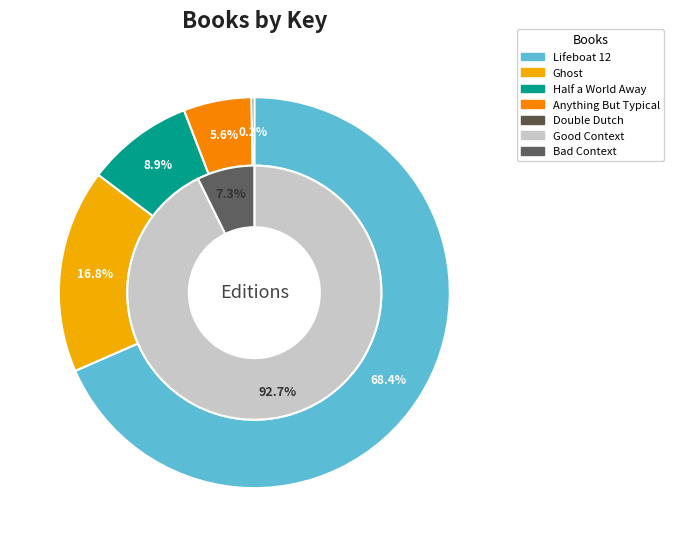

Which category accounts for the majority?

Lifeboat 12